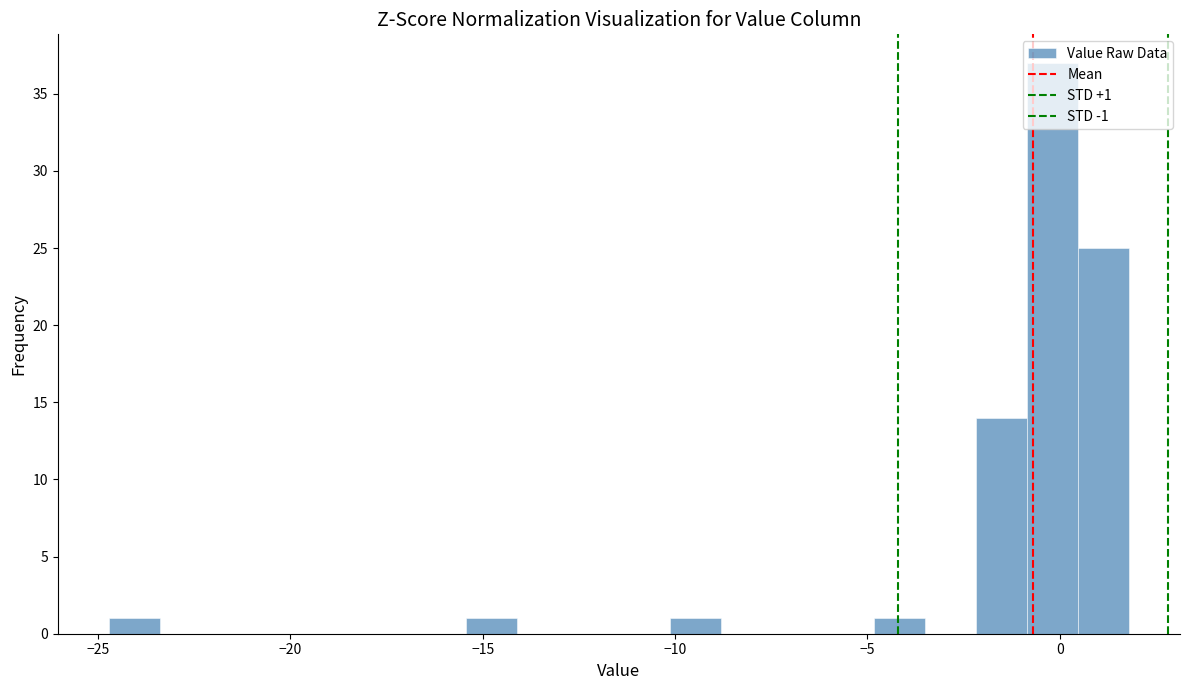

Read against the x-axis, roughly where is the centre of the tallest bar?

0.0